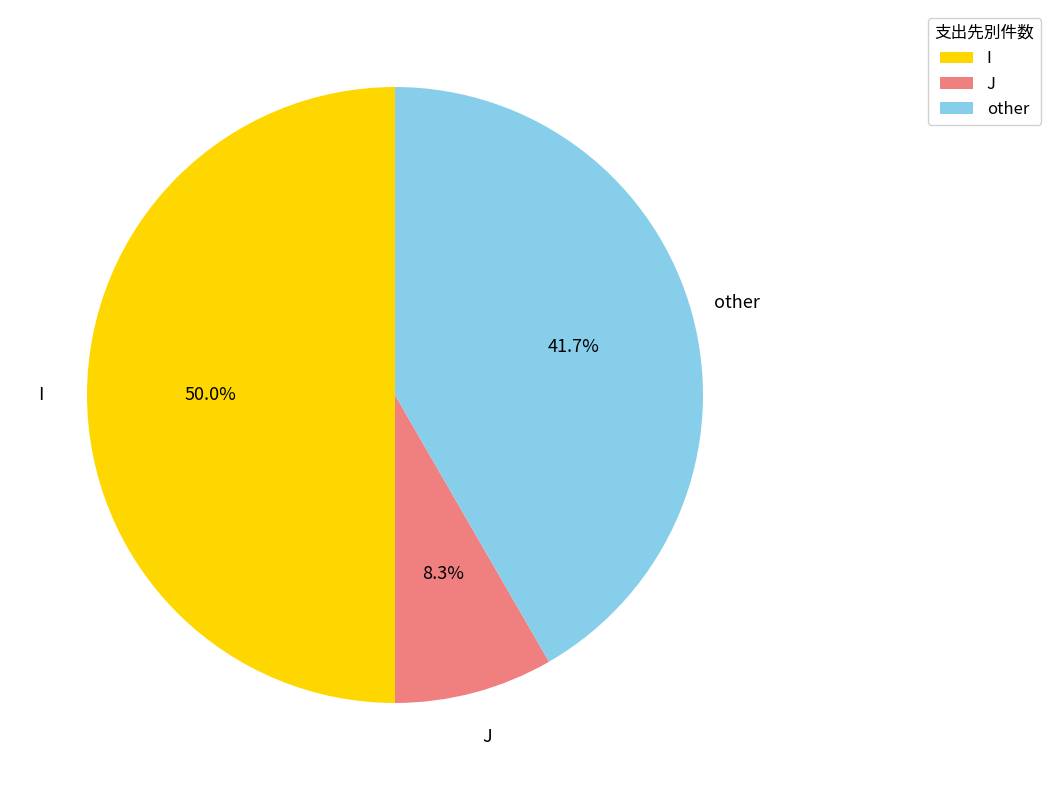

To the nearest percent, what is the difference between the I and other slice percentages?

8%